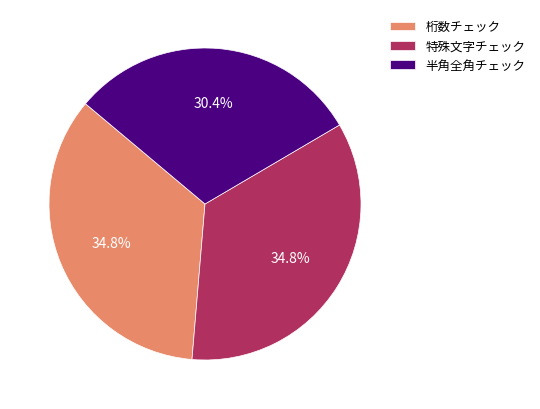

Does 桁数チェック represent more than half of the total?

No